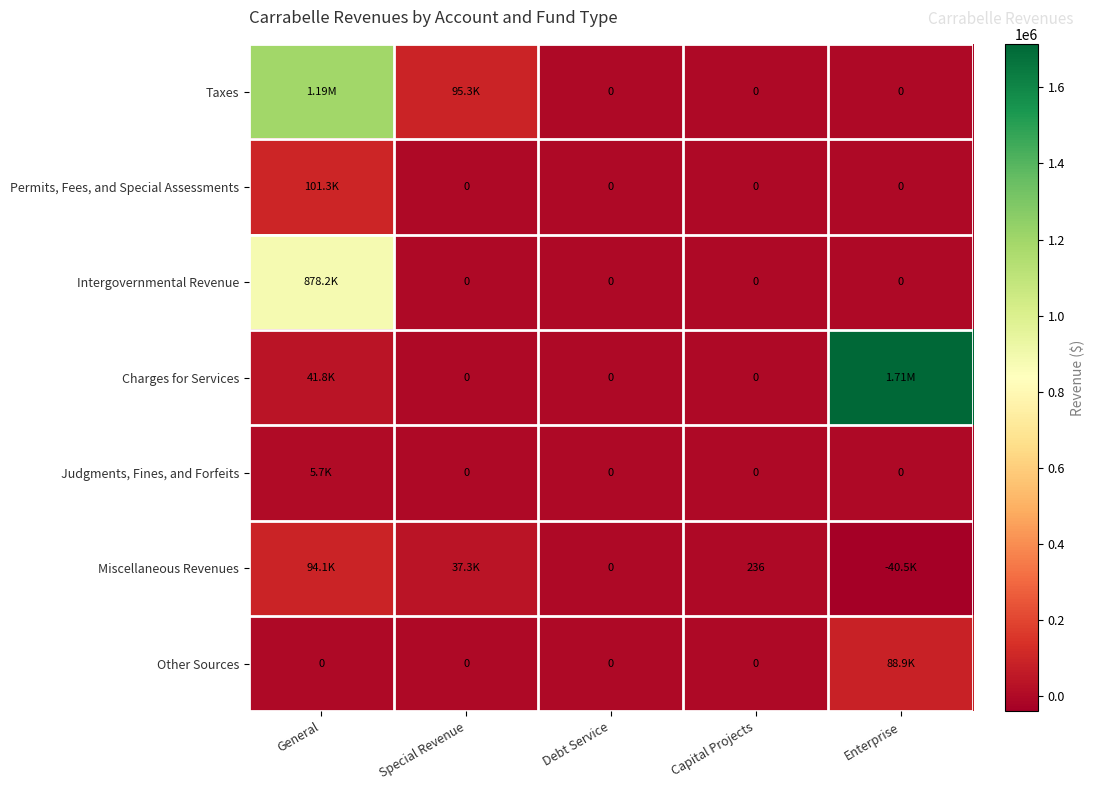

Is the value of Miscellaneous Revenues at Capital Projects greater than the value of Other Sources at Debt Service?

Yes